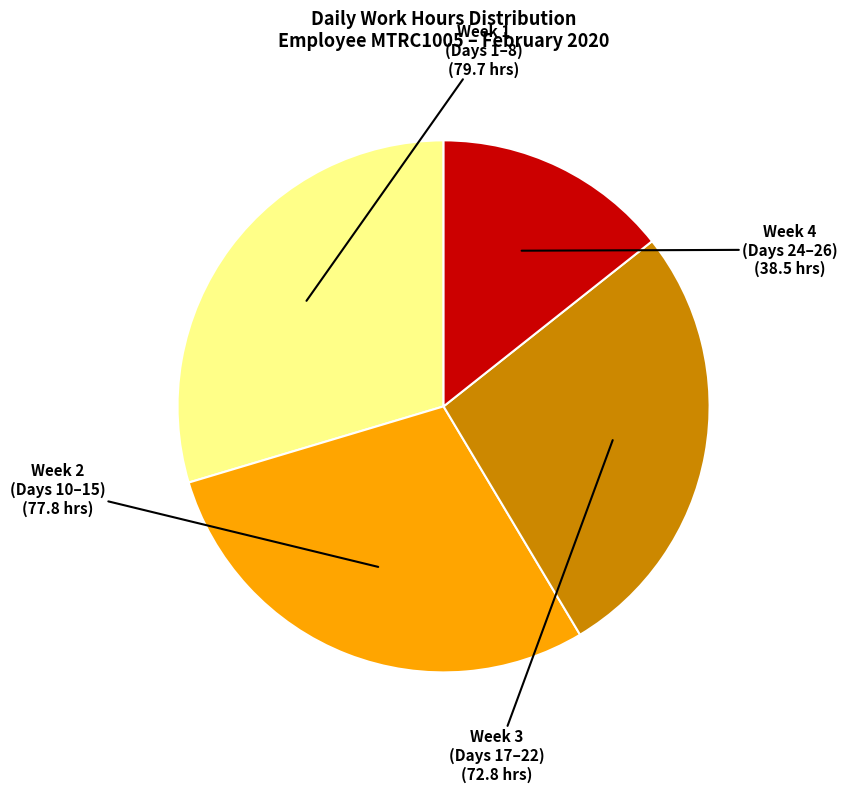

How many segments does this pie chart have?

4